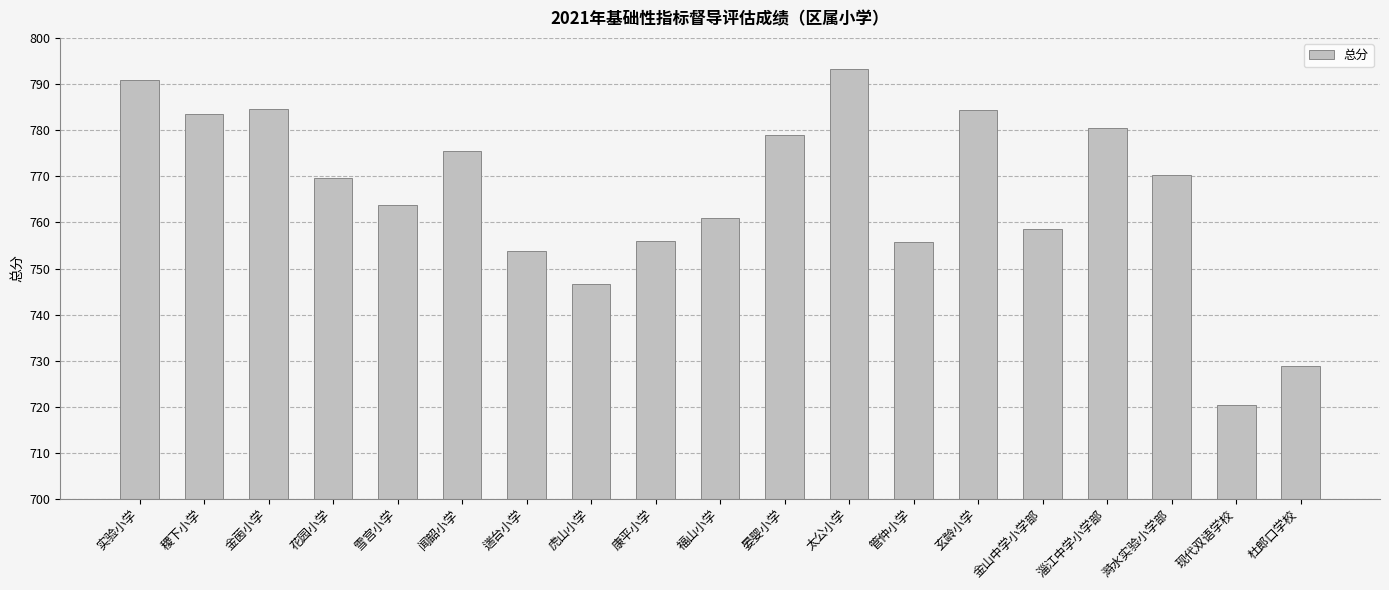

True or false: the data shows 354.1 at 管仲小学.

False